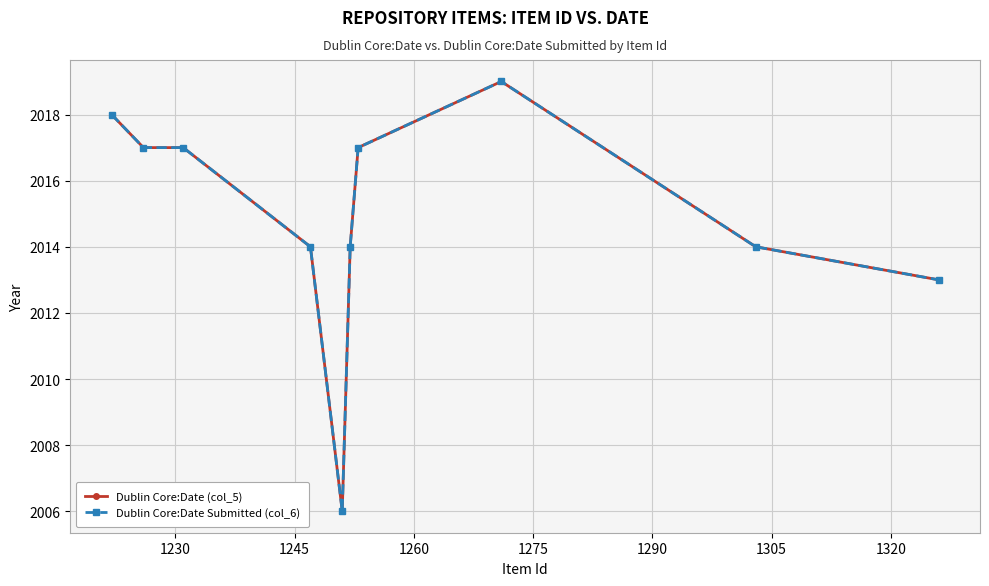

What is the average value of the Dublin Core:Date (col_5) series?

2015